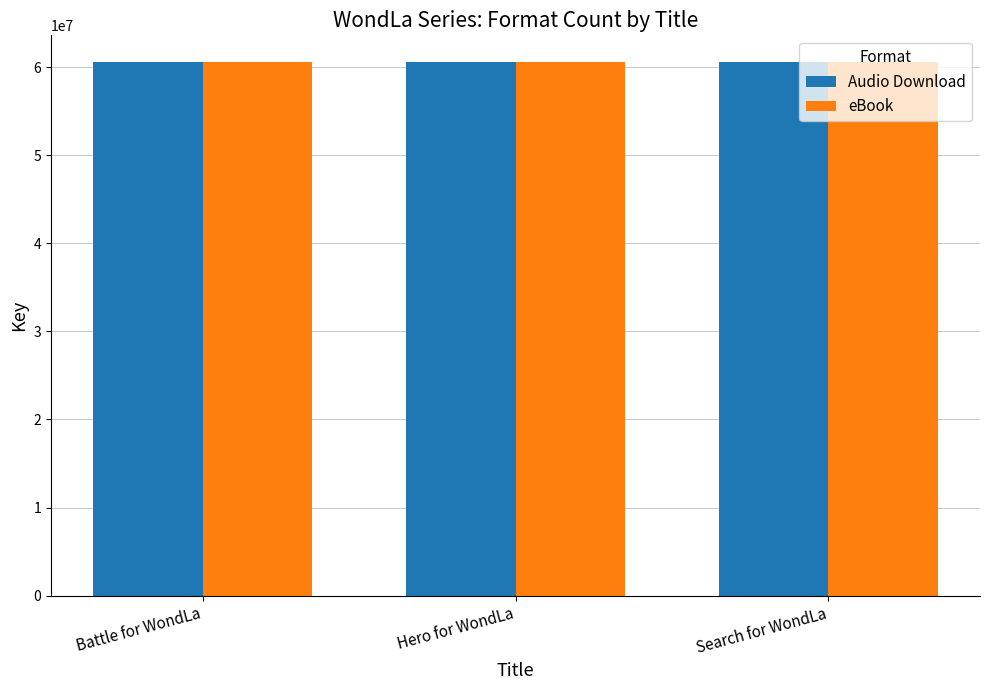

What is the lowest value of the Audio Download series?

60567887